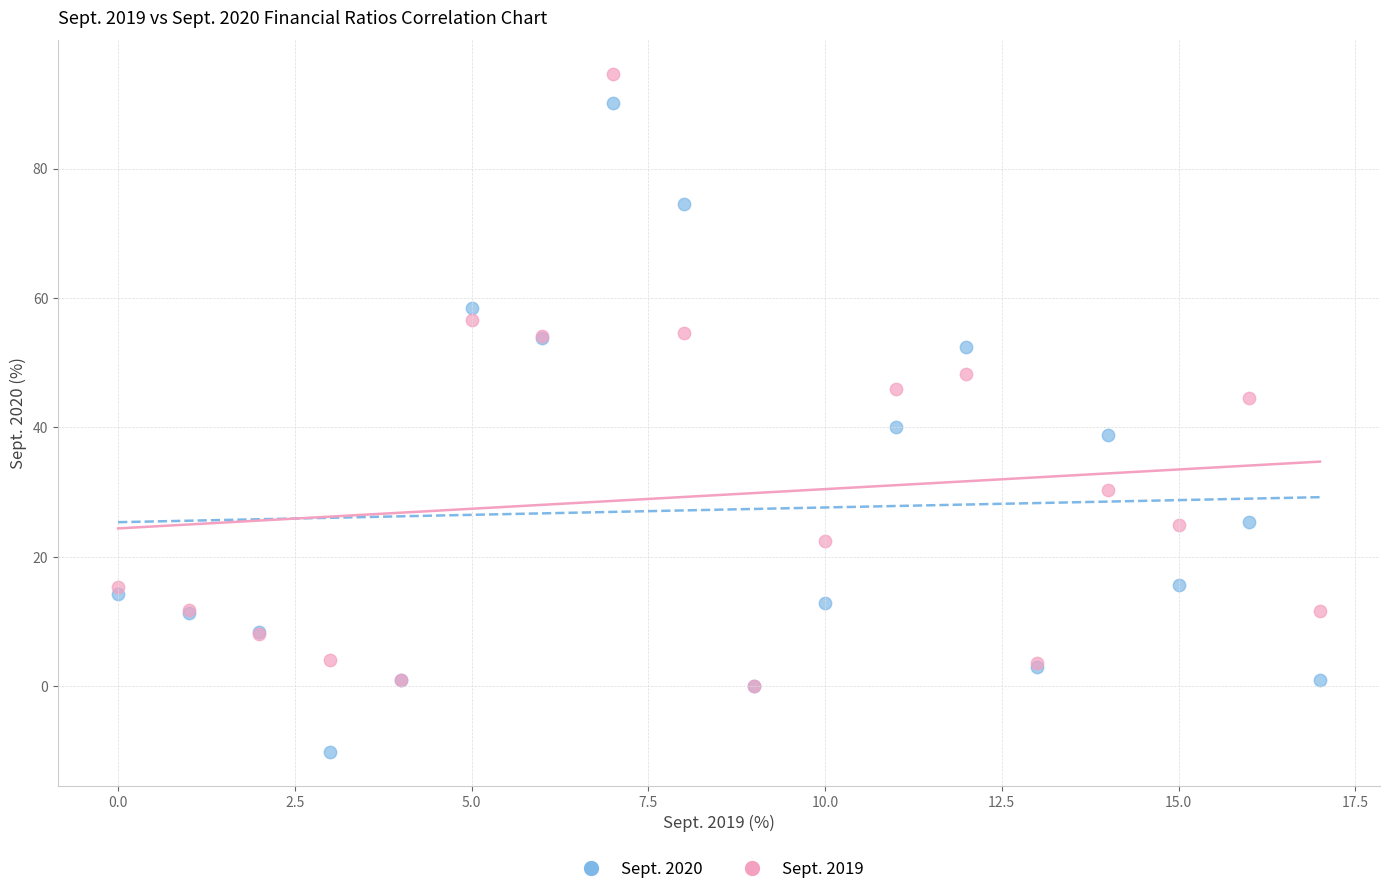

What are all the series names shown in the legend?

Sept. 2020, Sept. 2019